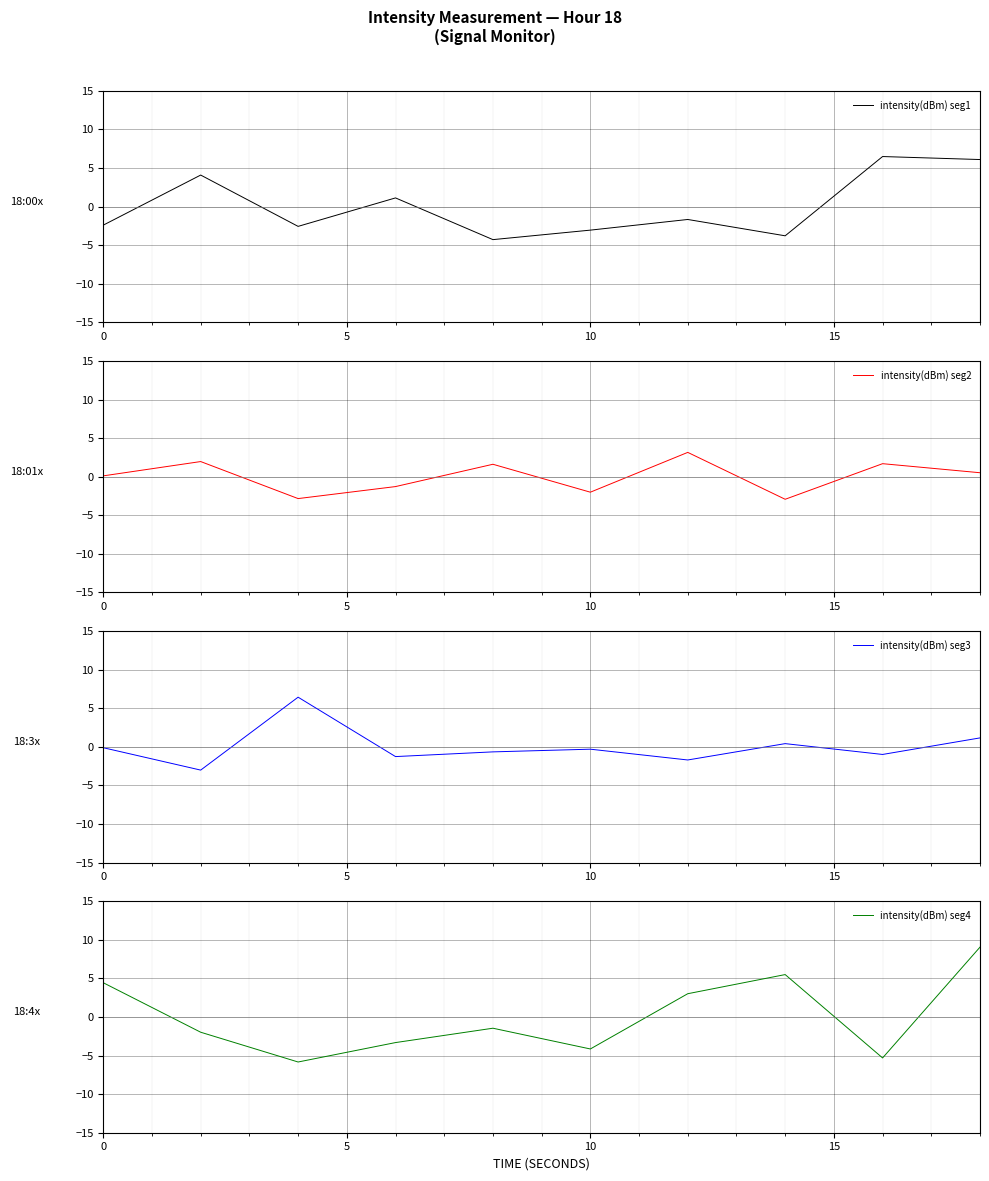

In intensity(dBm) seg2, how many points are higher than both neighbors (excluding endpoints)?

4